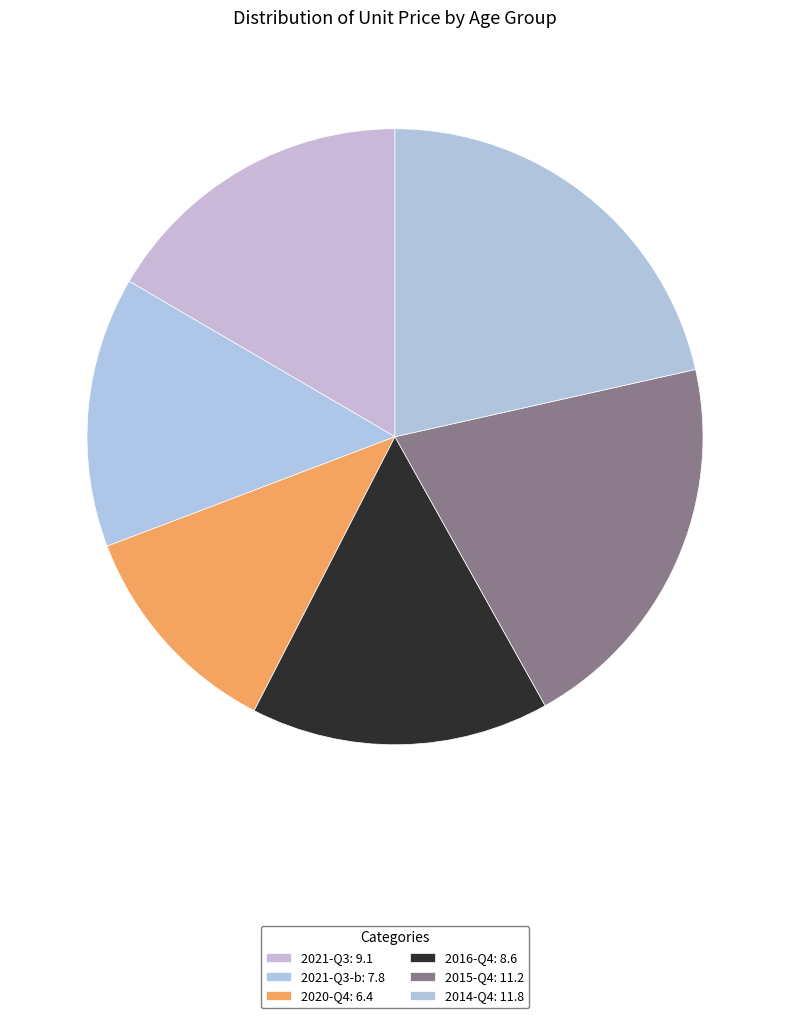

Count the number of slices in the pie.

6